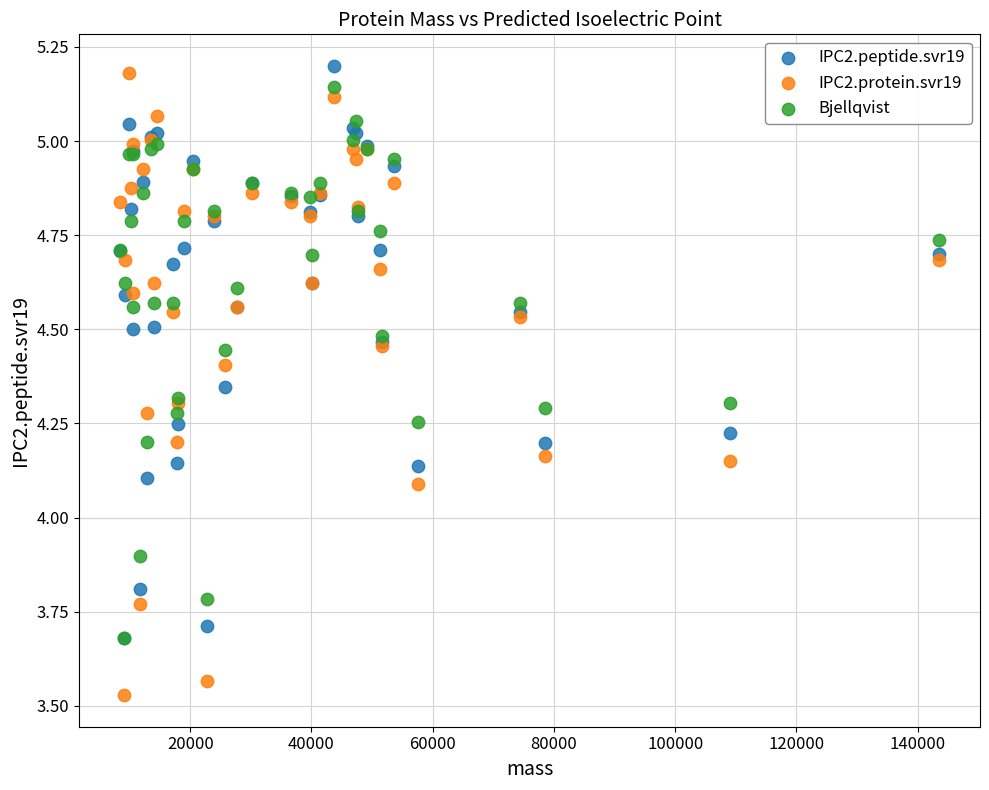

Which series reaches the maximum Y coordinate?

IPC2.peptide.svr19